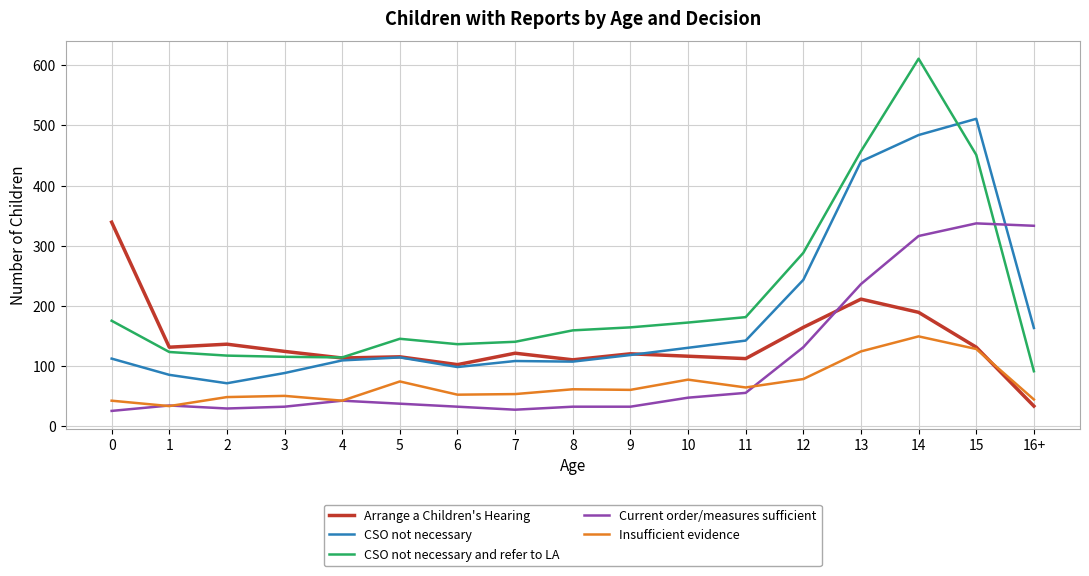

What is the difference between the second highest and minimum values in the CSO not necessary and refer to LA series?

366